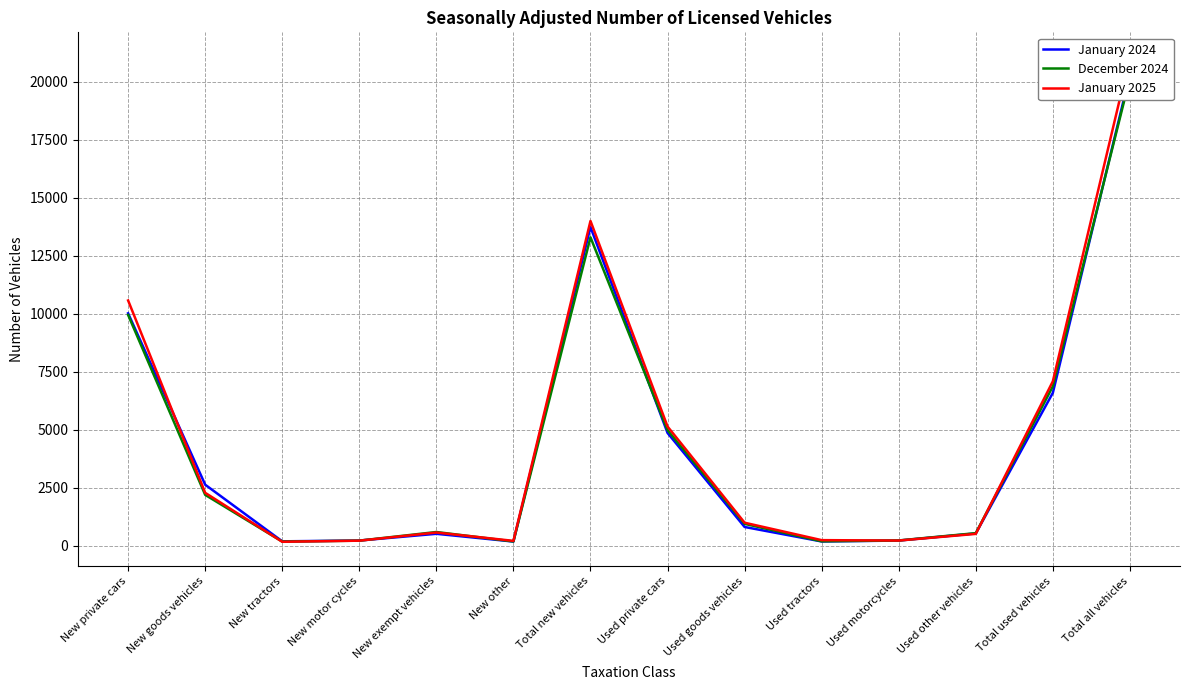

Is the value of December 2024 at New private cars greater than the value of January 2024 at Used tractors?

Yes